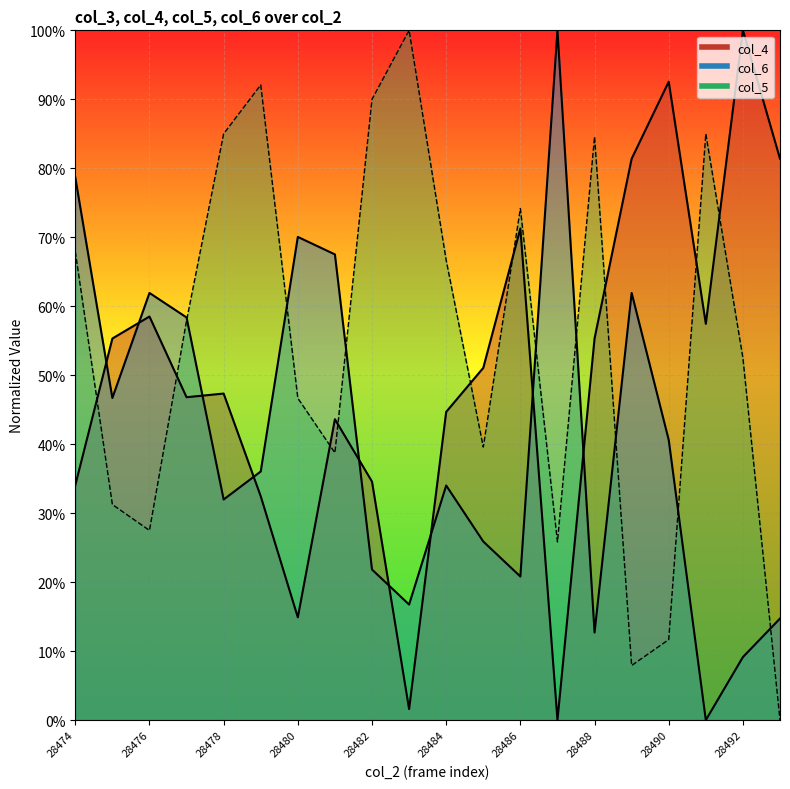

Which series has the widest spread of values?

col_4